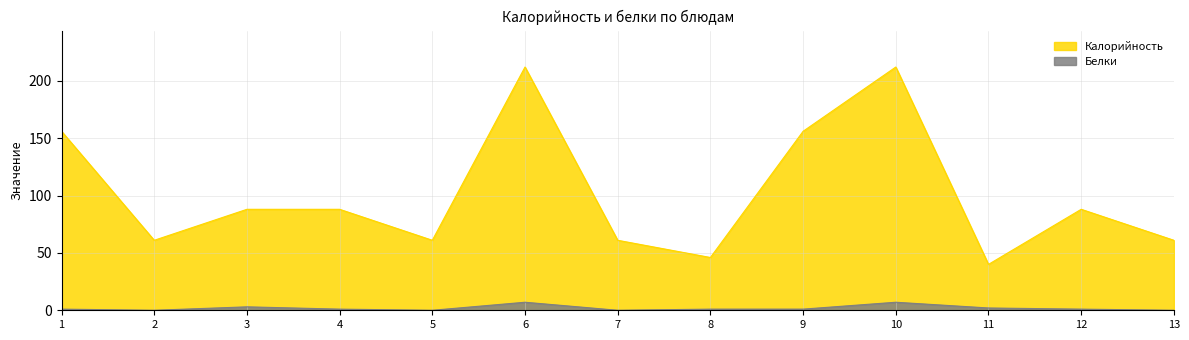

Which series changed the most between 5 and 6?

Калорийность